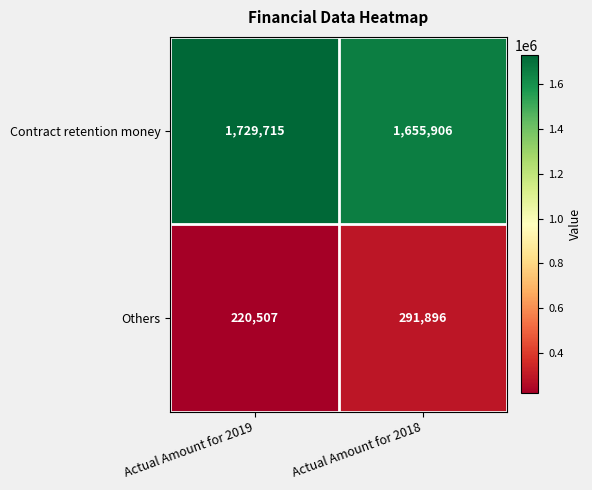

The value of Contract retention money at Actual Amount for 2018 is 1655906. True or false?

True